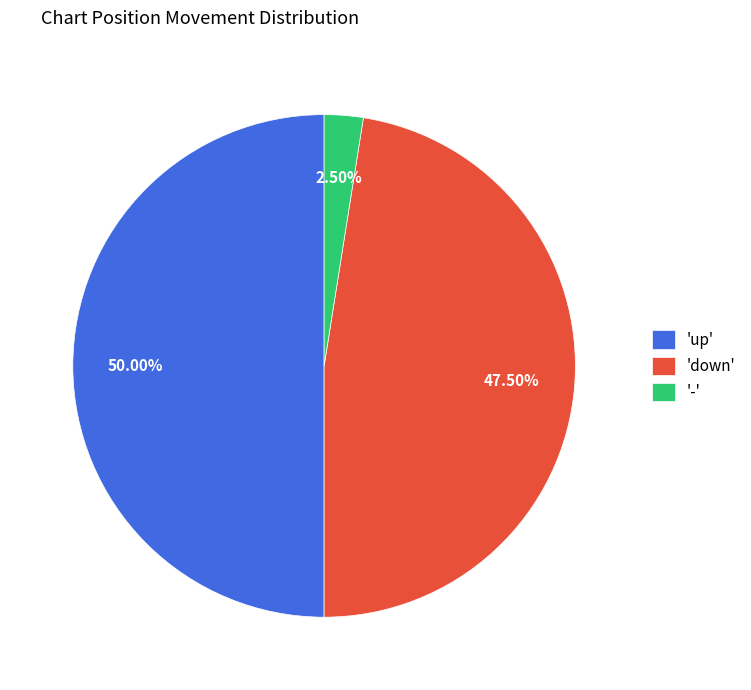

Between 'down' and 'up', which is larger?

'up'